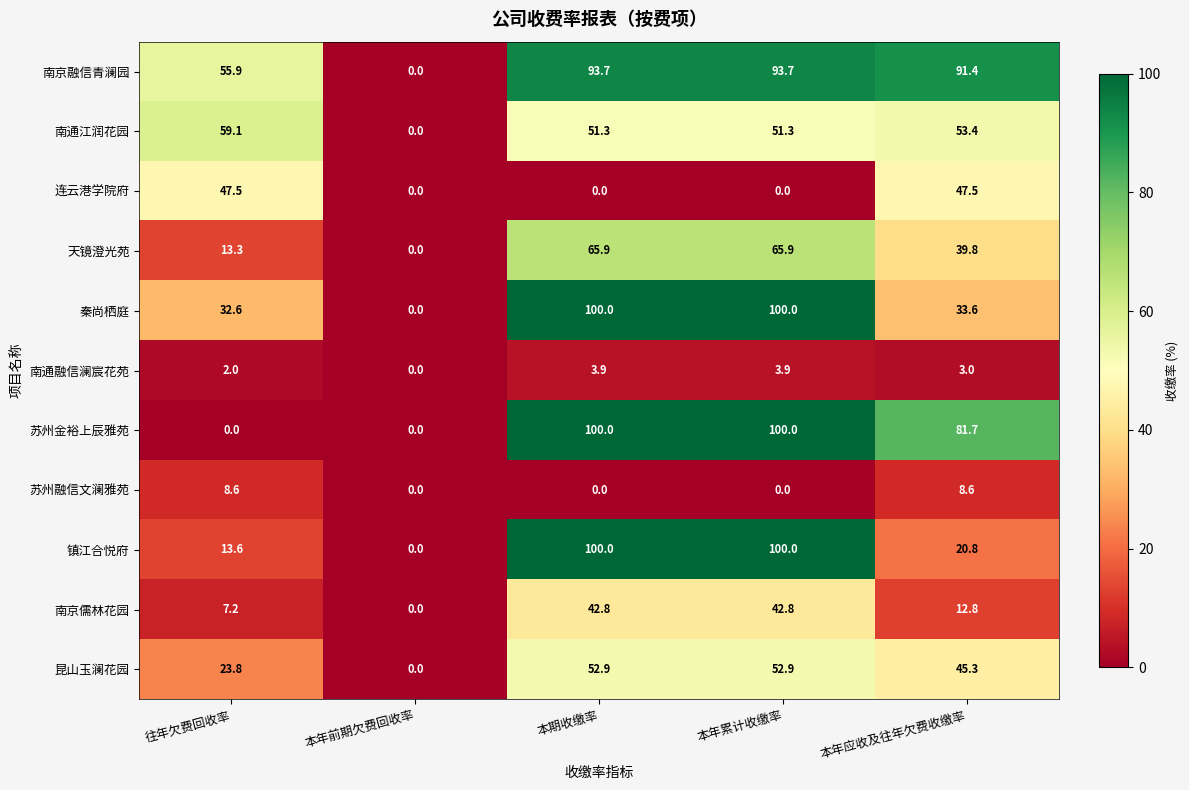

How many positive values does the 天镜澄光苑 series have?

4